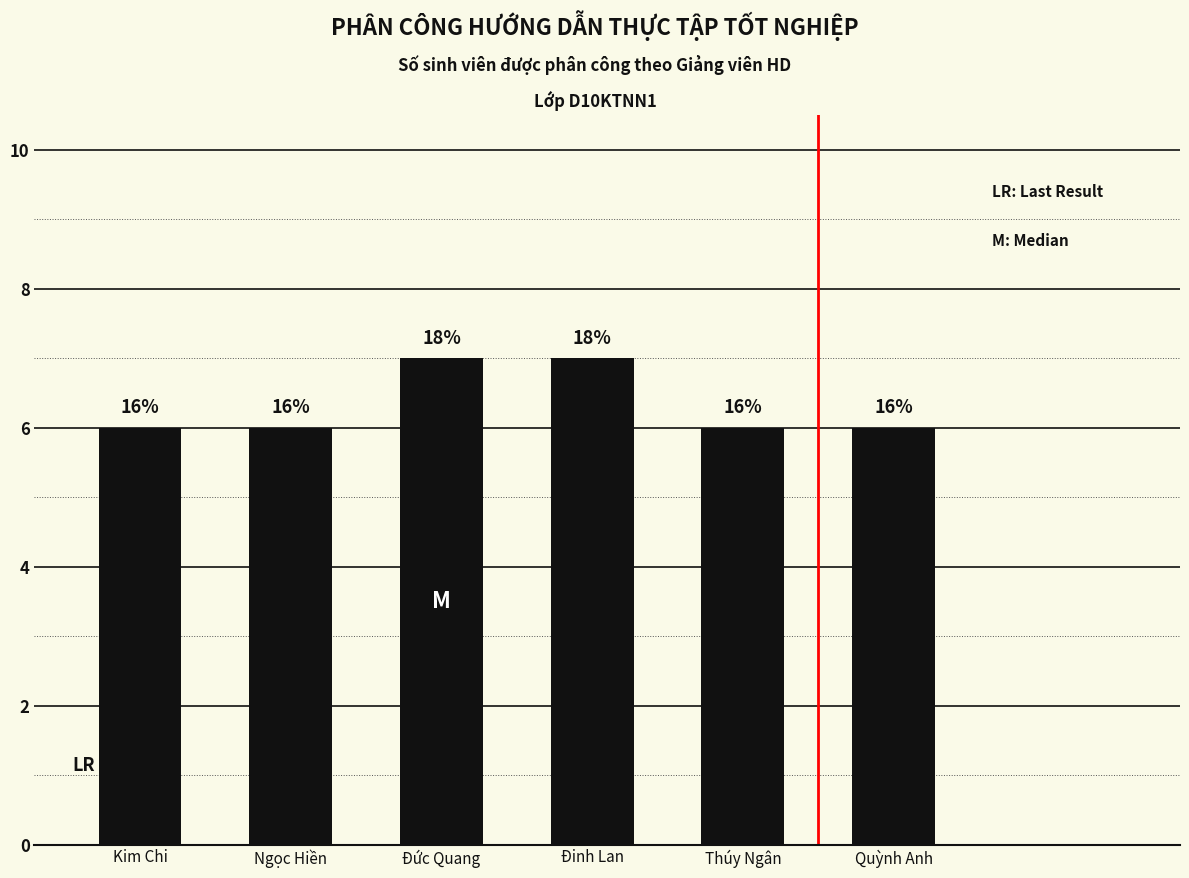

Reading right to left, extract all data points from this chart.

6	6	7	7	6	6